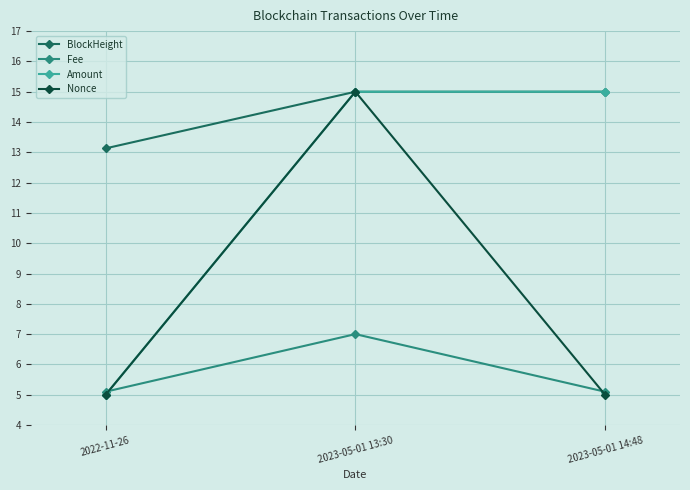

What is the total value across all series at 2022-11-26?

28.2